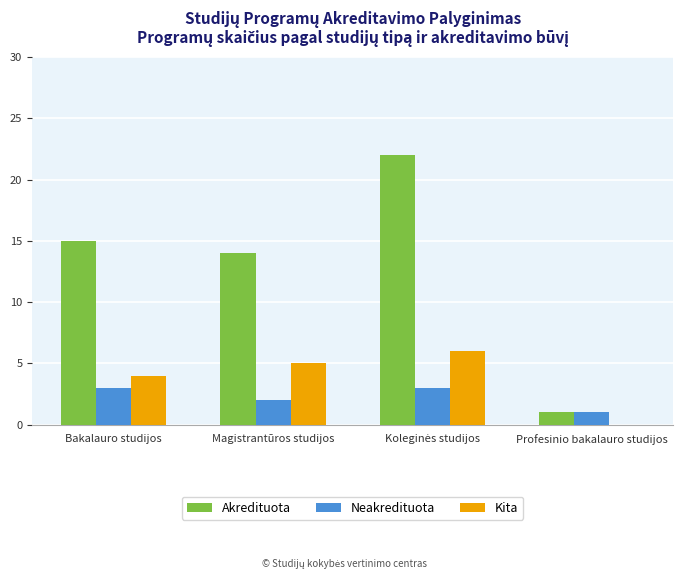

What is the highest value of the Akredituota series?

22